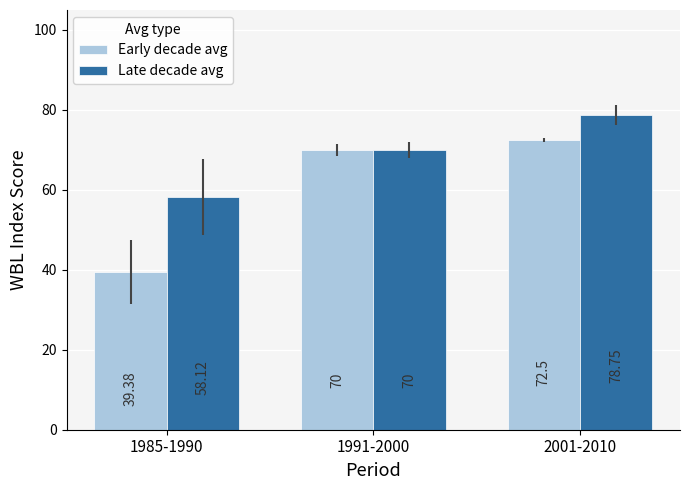

Reading left to right, extract all data points from this chart.

Early decade avg: 1985-1990=39.4	1991-2000=70.0	2001-2010=72.5
Late decade avg: 1985-1990=58.1	1991-2000=70.0	2001-2010=78.8